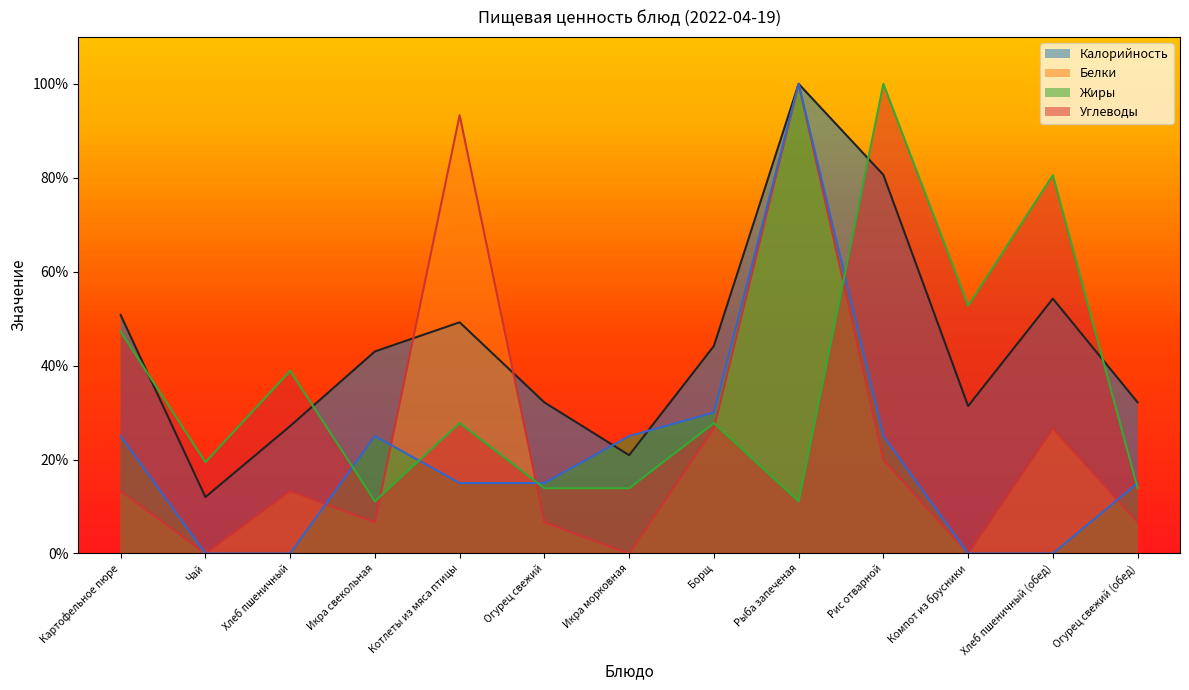

How many interior local valleys does the Углеводы series have?

4